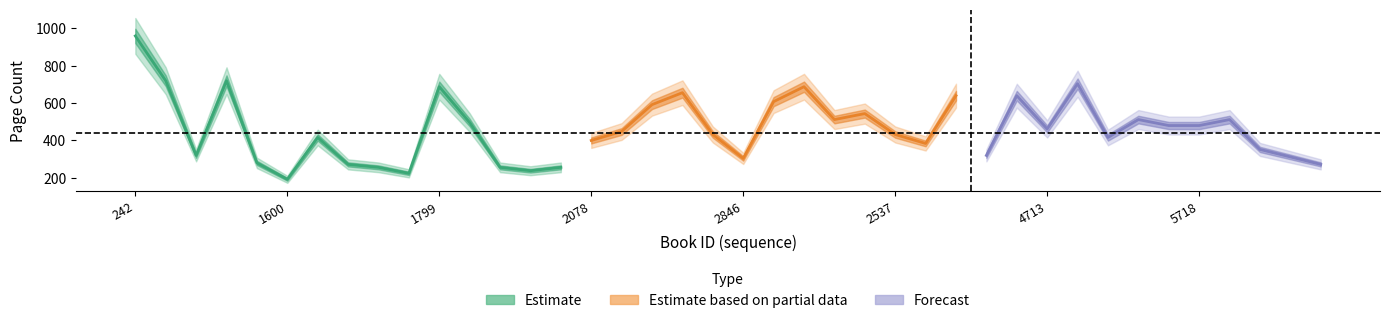

What position from the left is 5746?

39